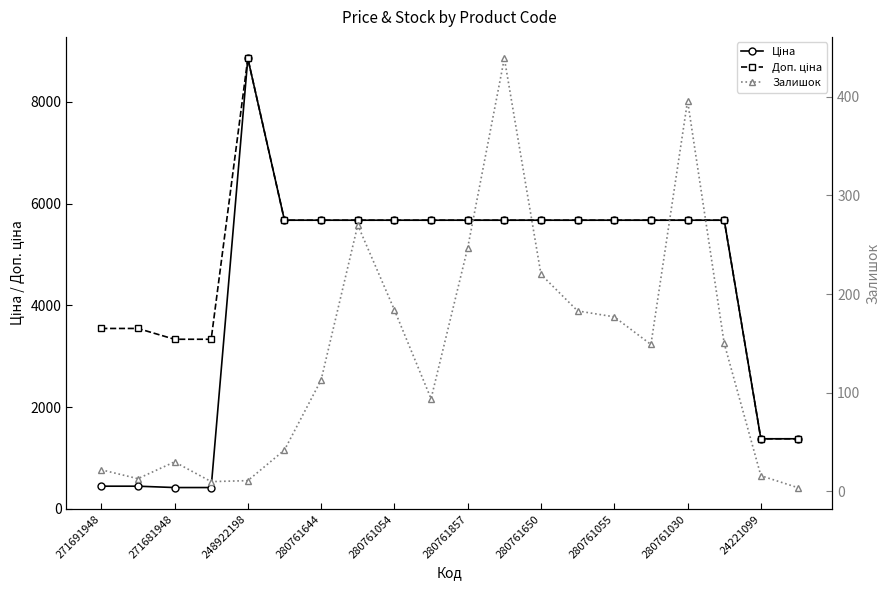

True or false: Залишок and Ціна intersect in this chart.

False